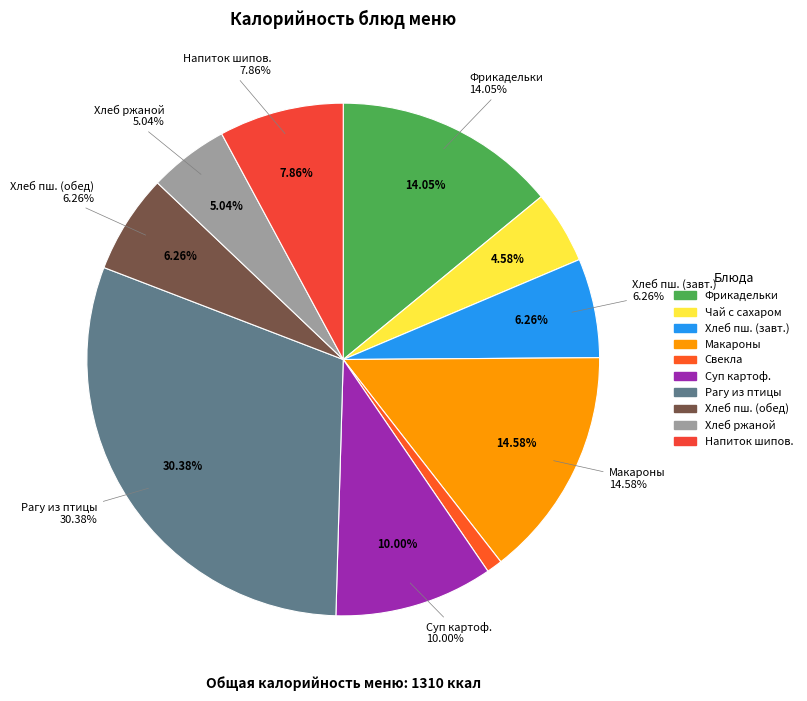

To the nearest percent, what portion does Рагу из птицы represent?

30%